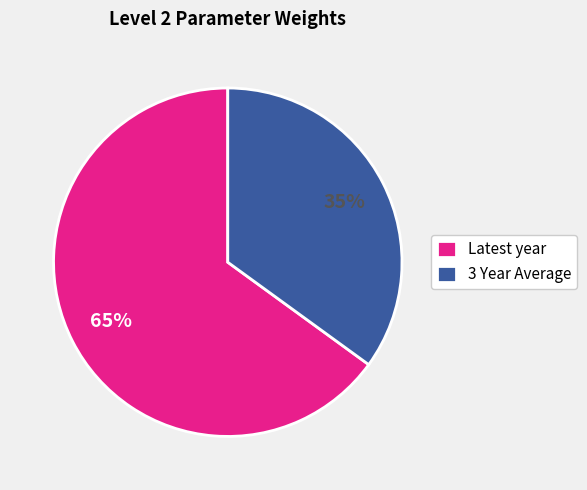

True or false: Latest year accounts for 65% of the total.

True